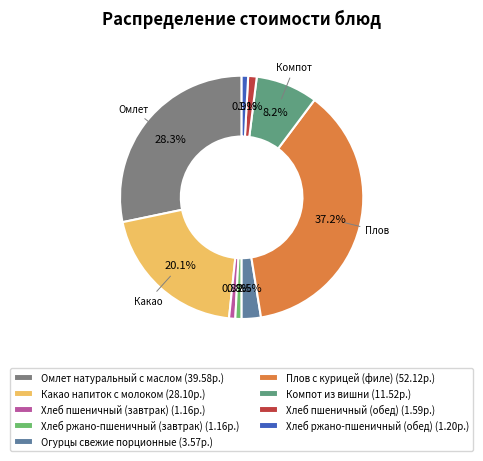

What is the largest slice in the pie chart?

Плов с курицей (филе)